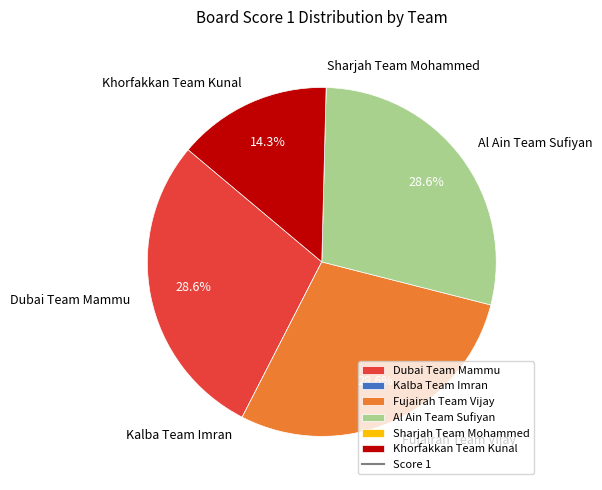

Is there a majority slice in this chart?

No